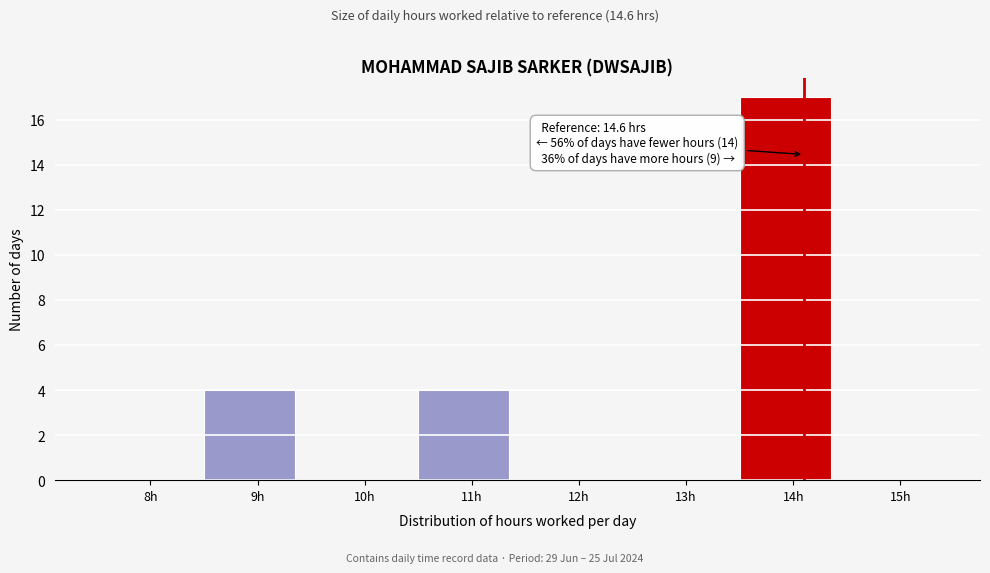

Reading right to left, extract all data points from this chart.

15h=0	14h=17	13h=0	12h=0	11h=4	10h=0	9h=4	8h=0